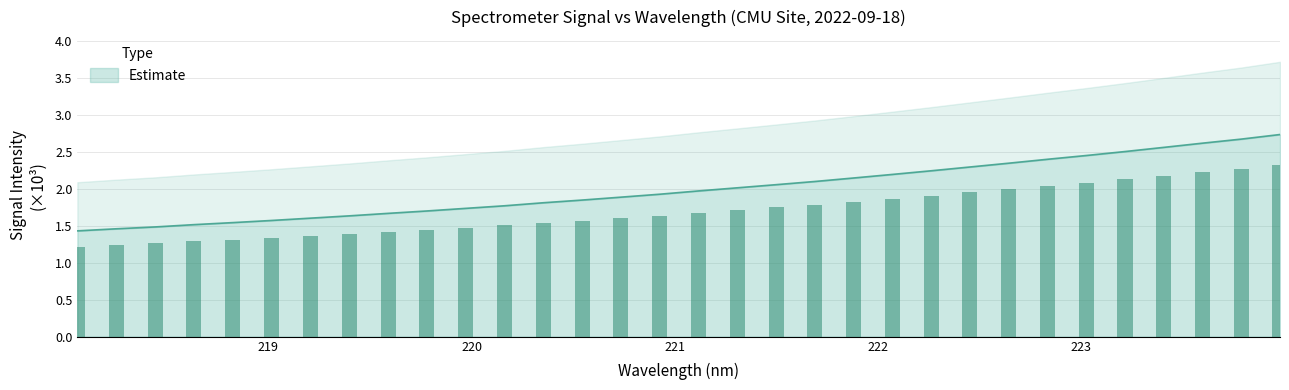

At which category does the chart reach its peak across all series?

223.9802